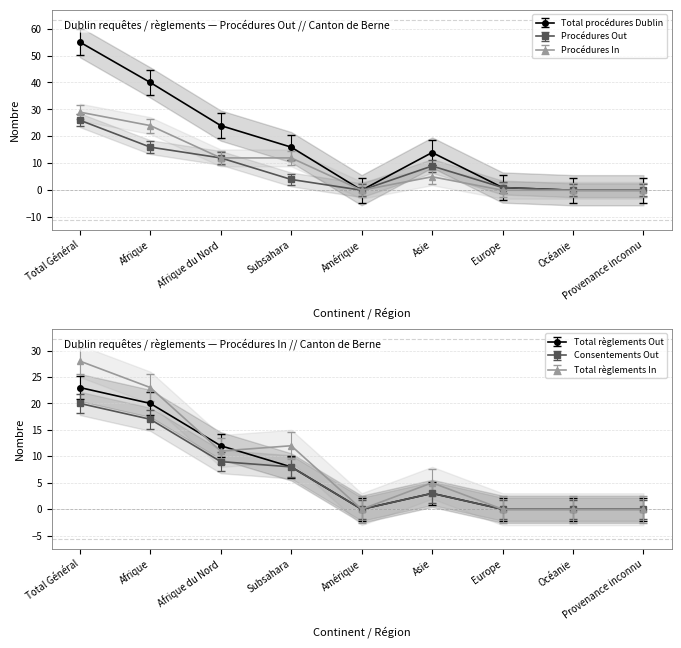

What is the value of the Total procédures Dublin point at the 6th from the left?

18.7